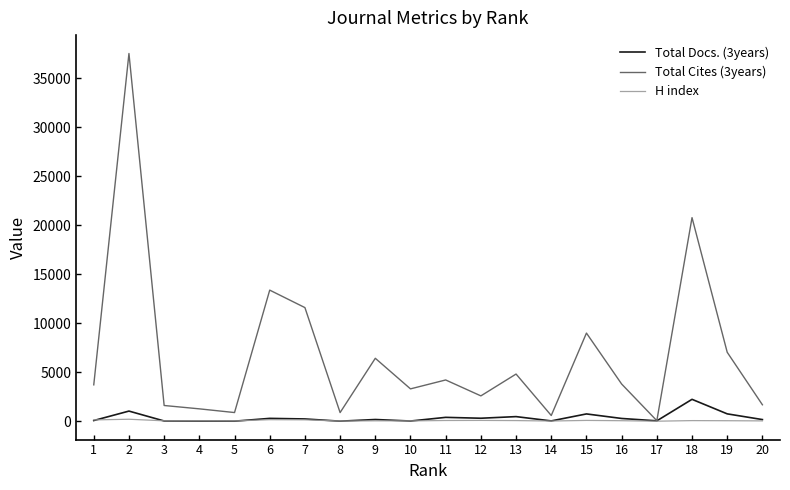

List the series in order of their peak value, lowest first.

H index, Total Docs. (3years), Total Cites (3years)